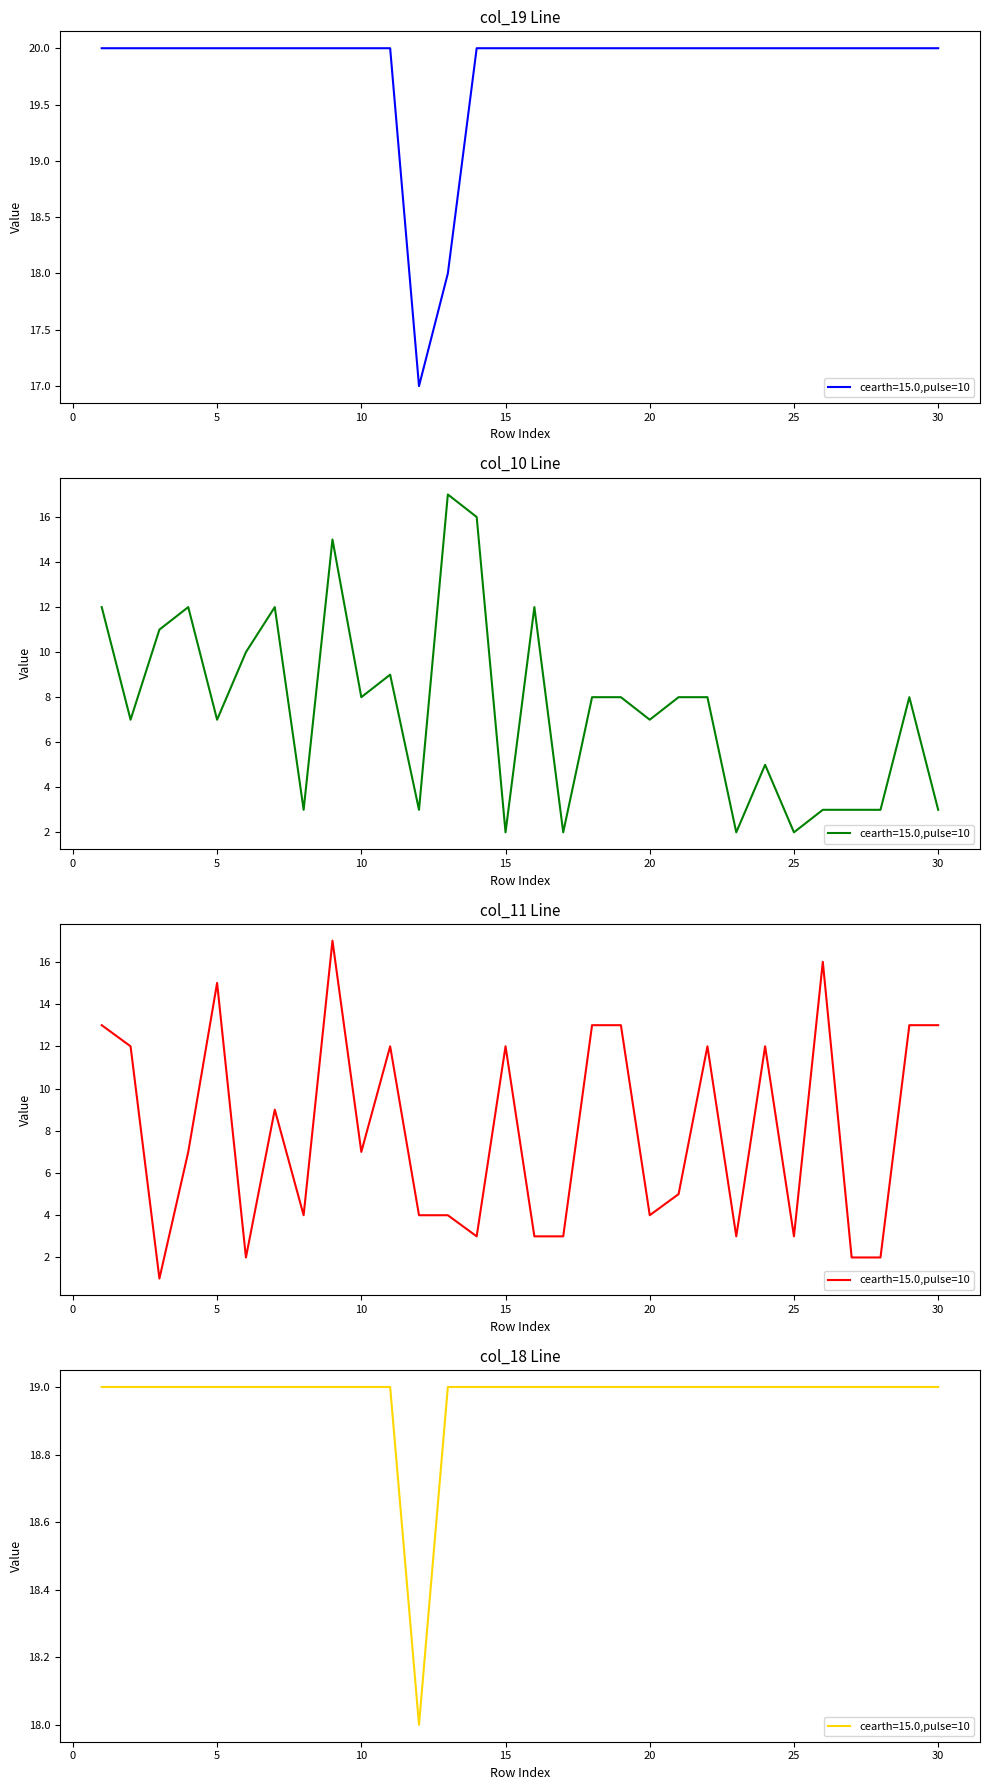

Which category has the lowest value in the col_11 series?

3